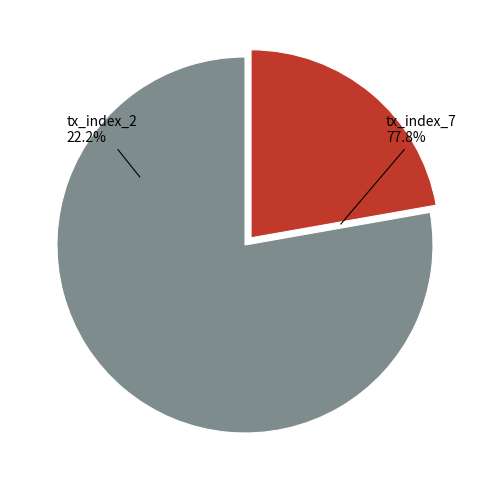

Is it true that tx_index_2 is 15% of the pie?

False